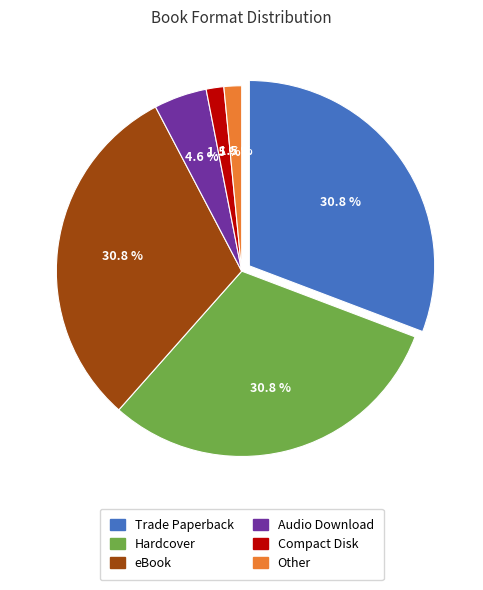

Does any single category account for the majority?

No